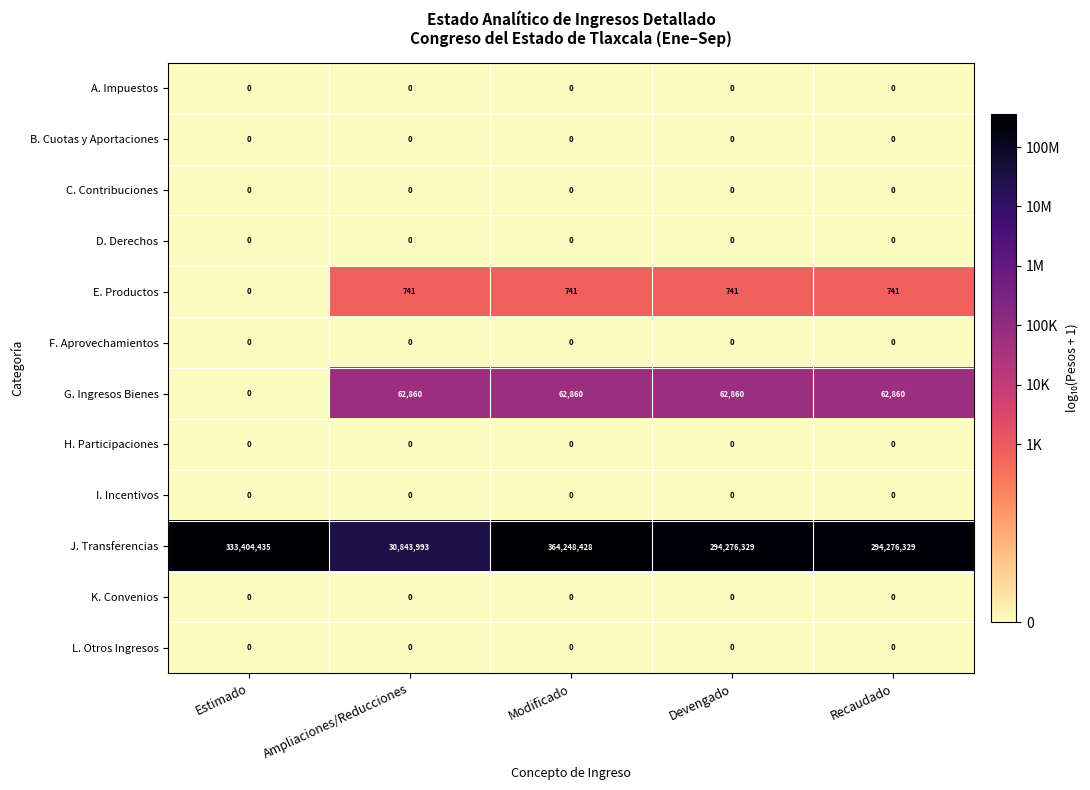

How many distinct data groups are displayed?

12